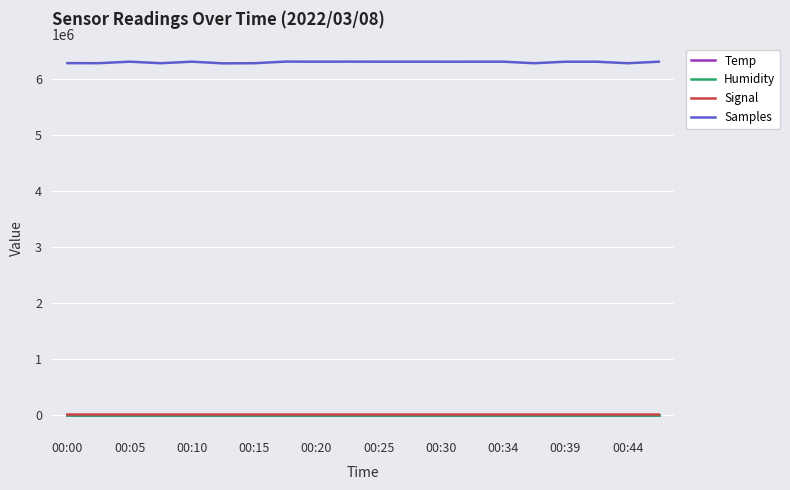

Which series has the largest total across all categories?

Samples